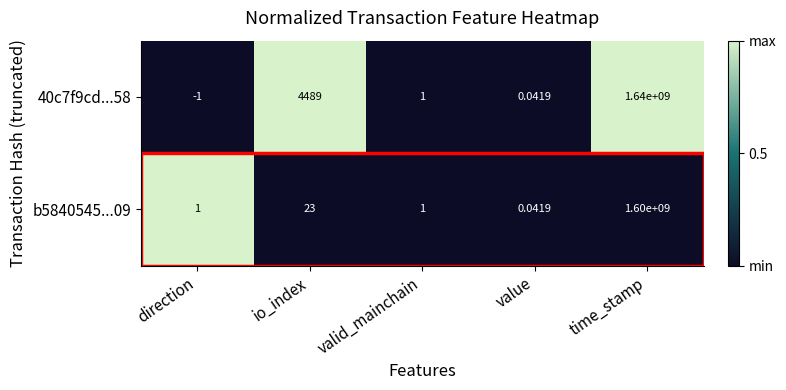

At which label does 40c7f9cd...58 first exceed 1?

io_index